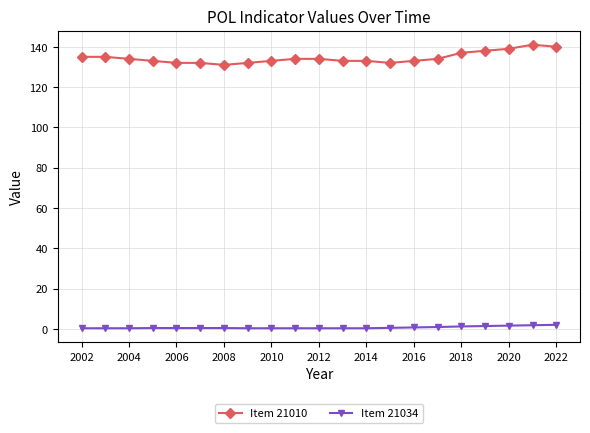

Count the Item 21010 values in the range 133 to 135.

11